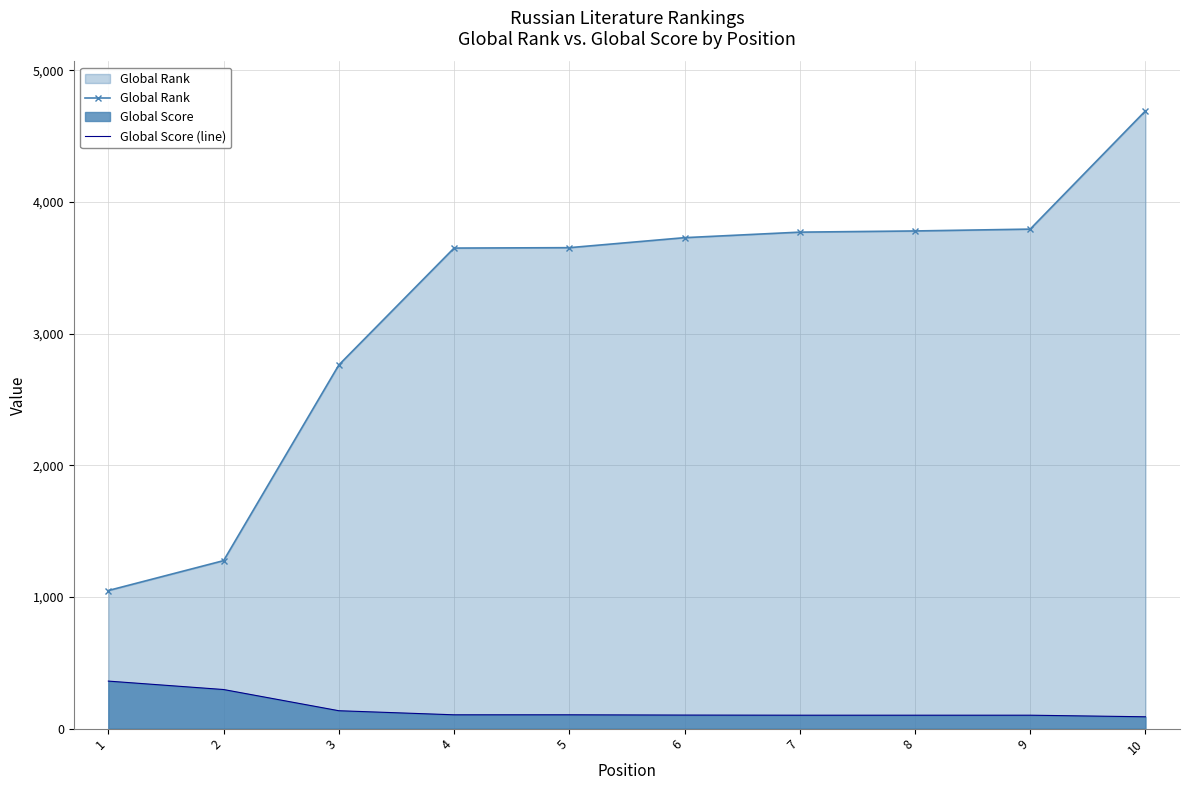

At which category is the sum across all series the highest?

10